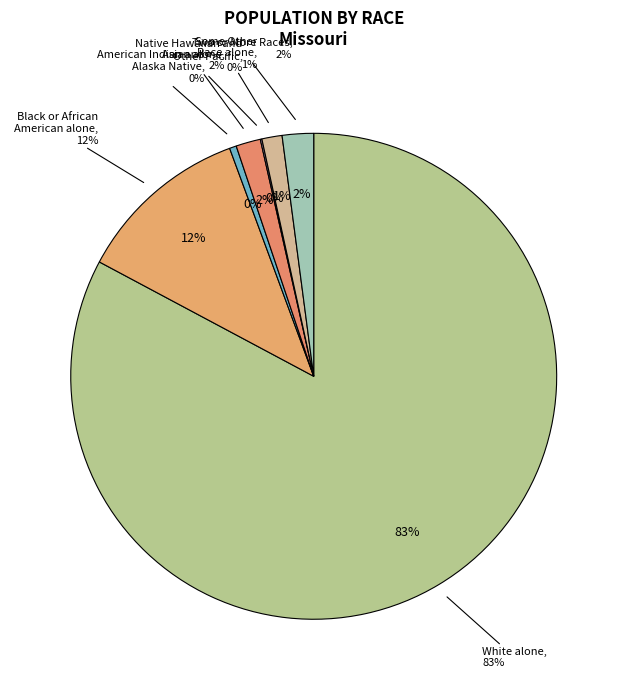

Count the number of slices in the pie.

7